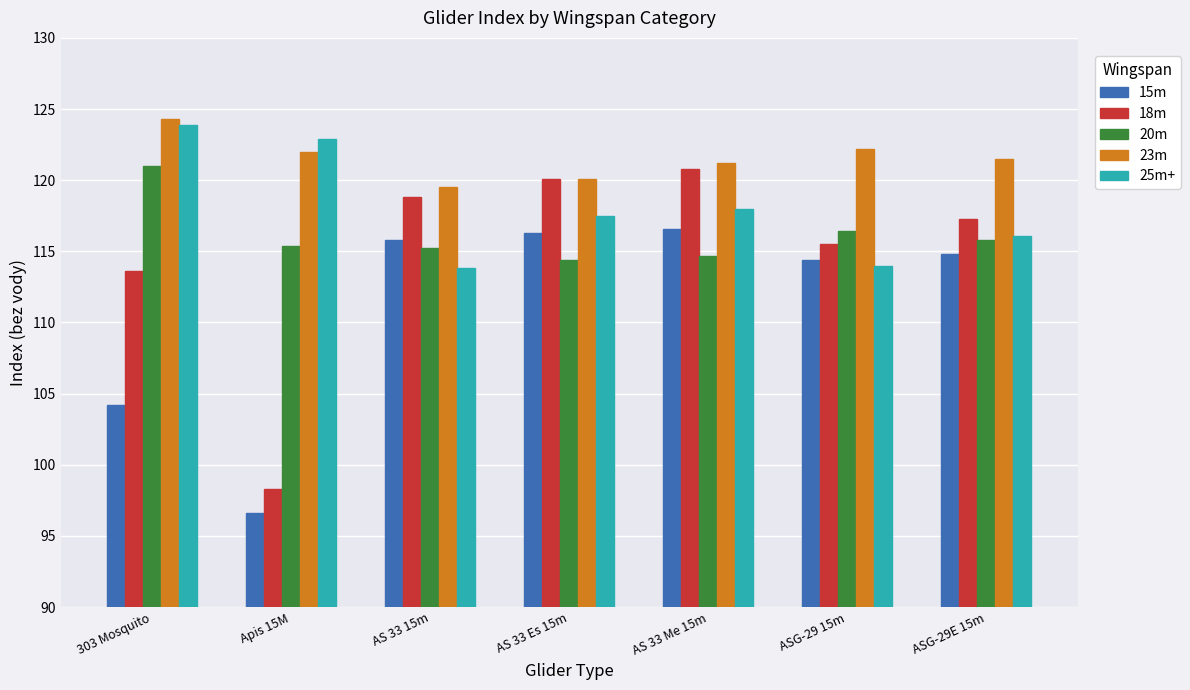

At which label is 15m closest to 106?

303 Mosquito